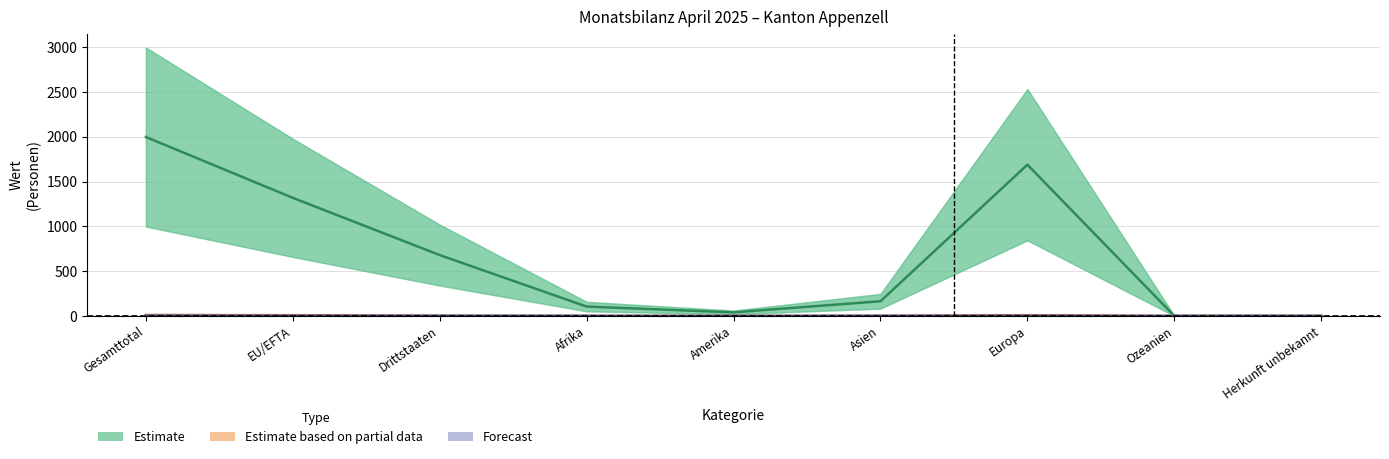

Which category has the highest value in the Estimate based on partial data series?

Gesamttotal